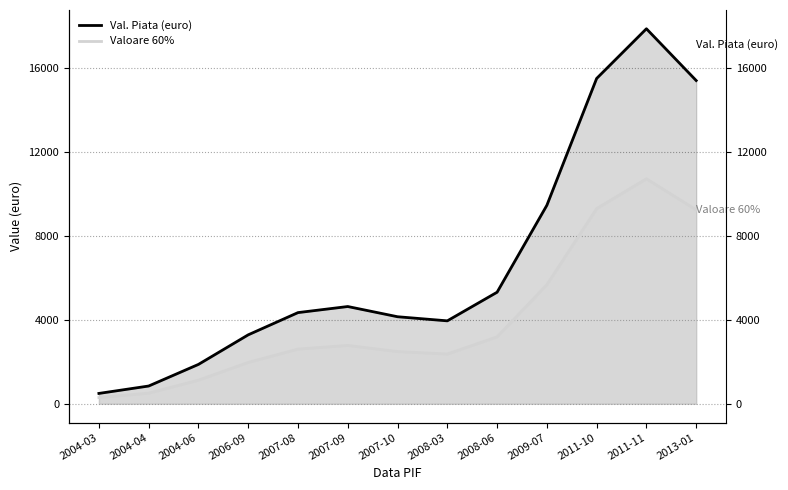

How many categories are shown in the chart?

13